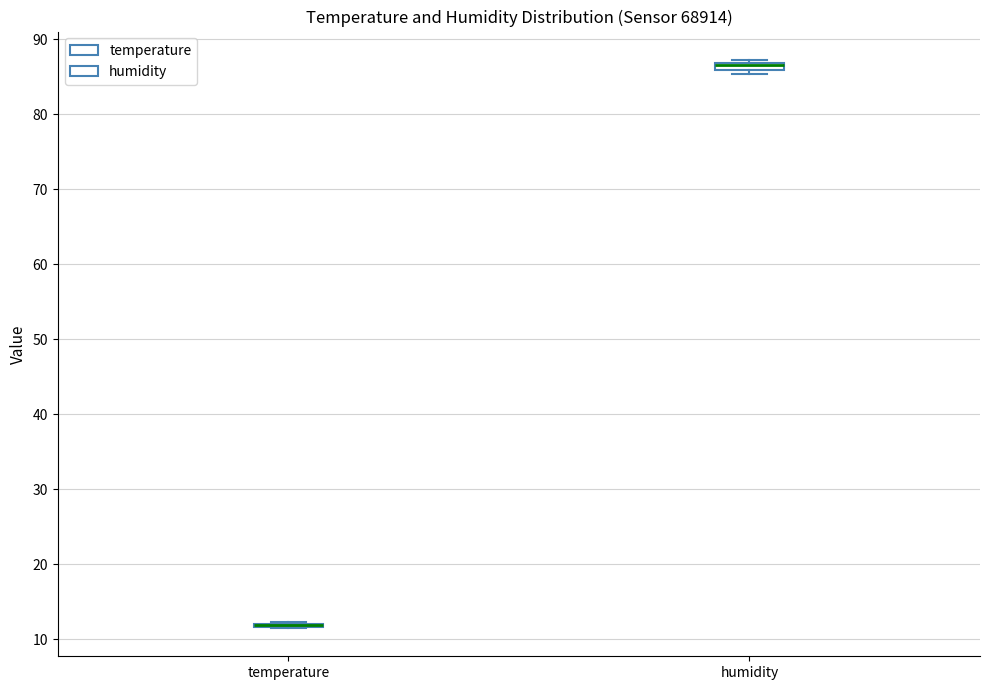

Where is the upper edge of the box for humidity on the y-axis? The values are not printed on the chart, so give them approximately, as read against the axis.

87